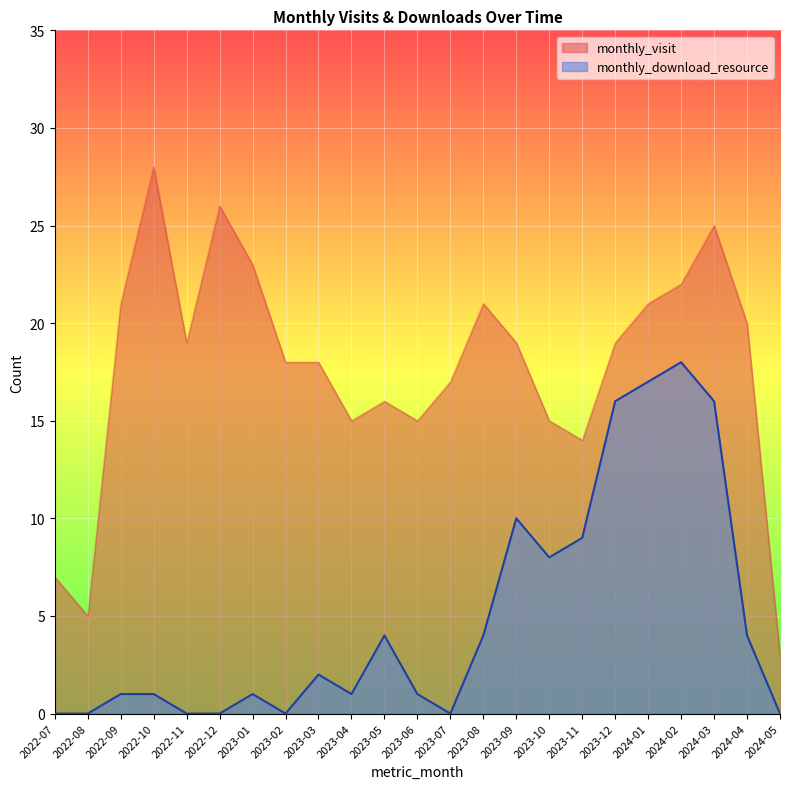

How many lines are shown in the chart?

2